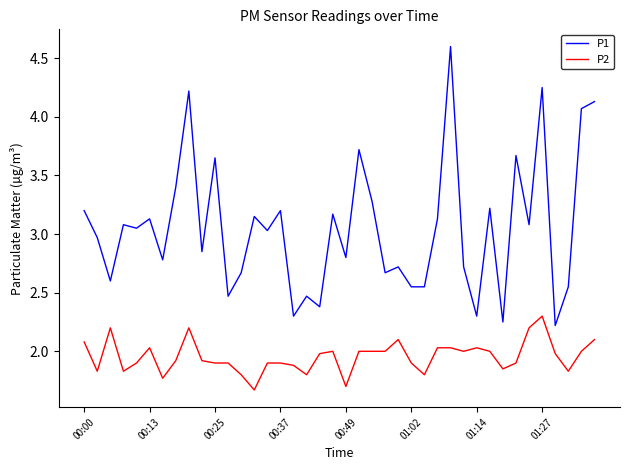

At how many categories does at least one series exceed 2?

40